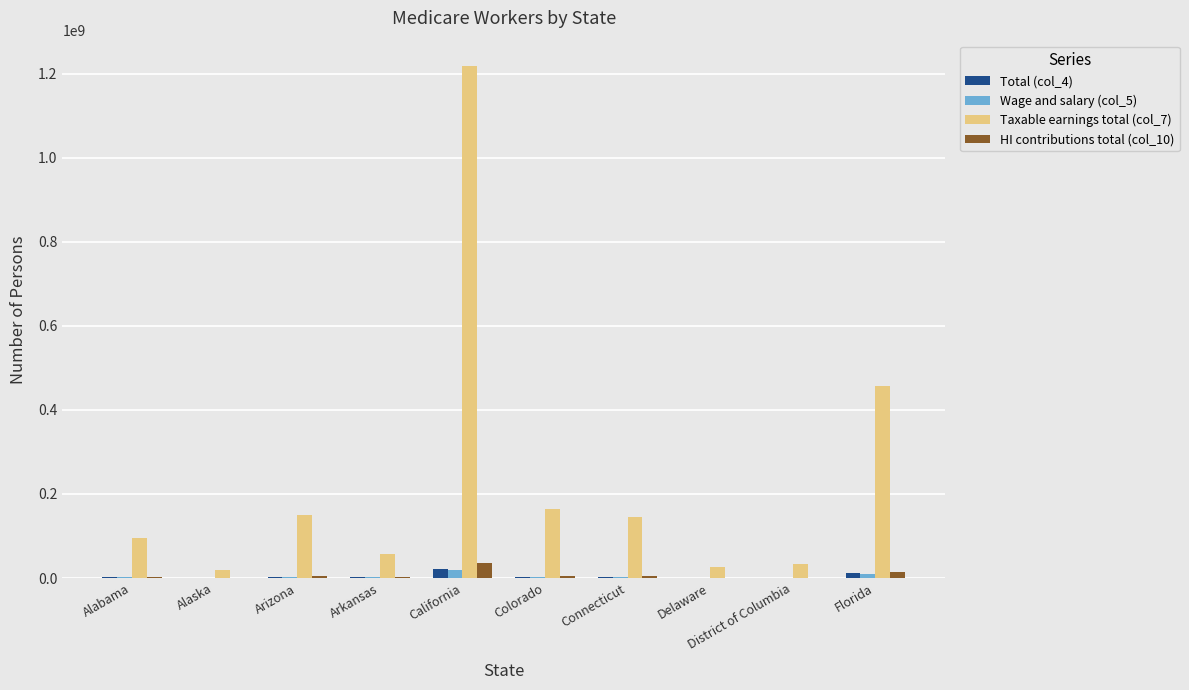

Which series has the largest total across all categories?

Taxable earnings total (col_7)